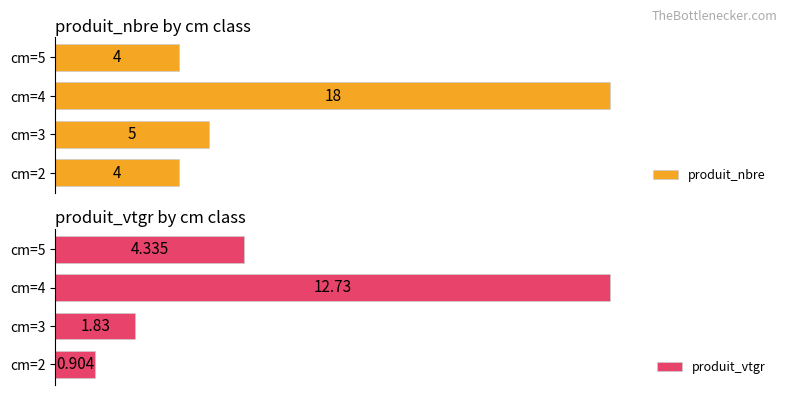

Where is produit_nbre nearest to the value 11?

cm=3